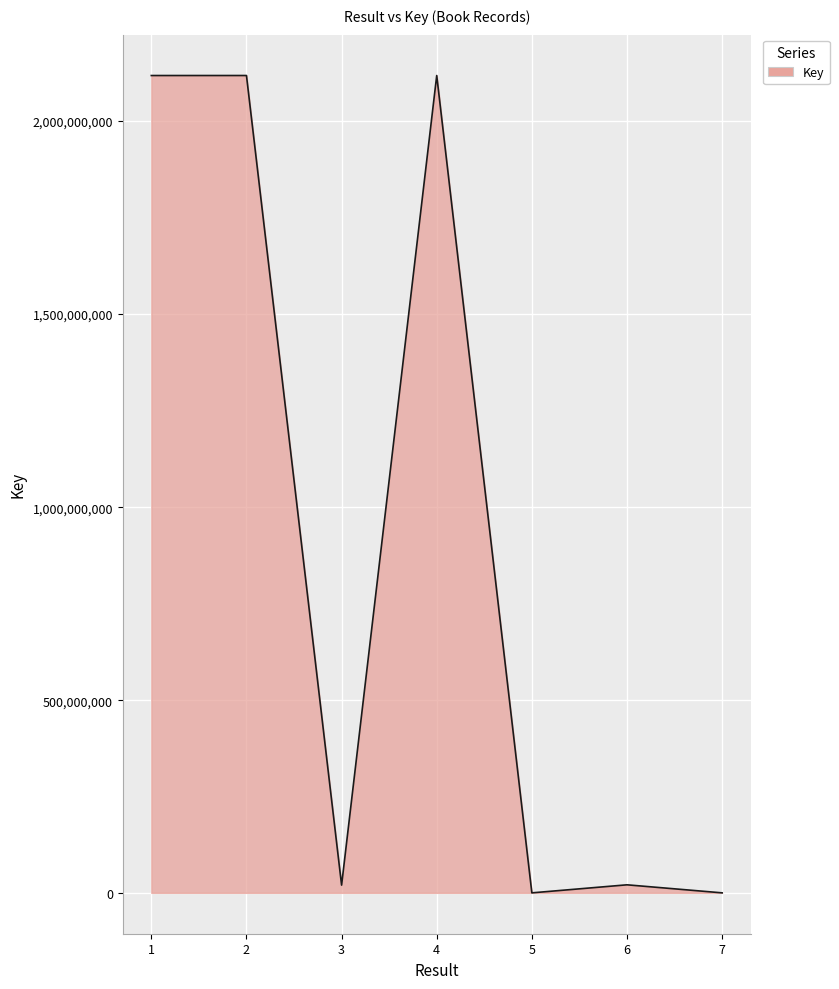

At which category does the data reach its first local valley?

3